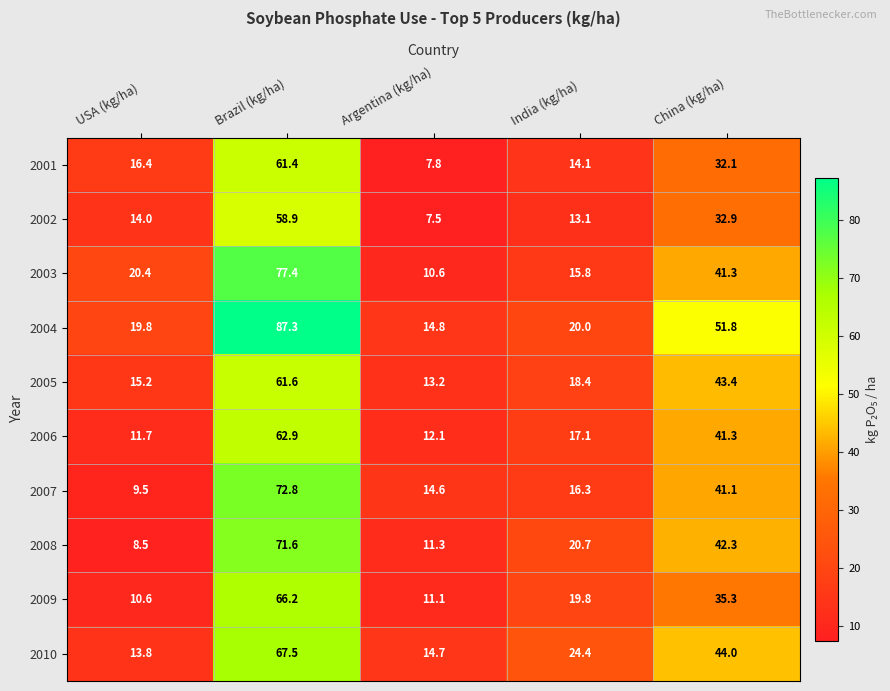

What is the sum of all 2004 values?

193.7